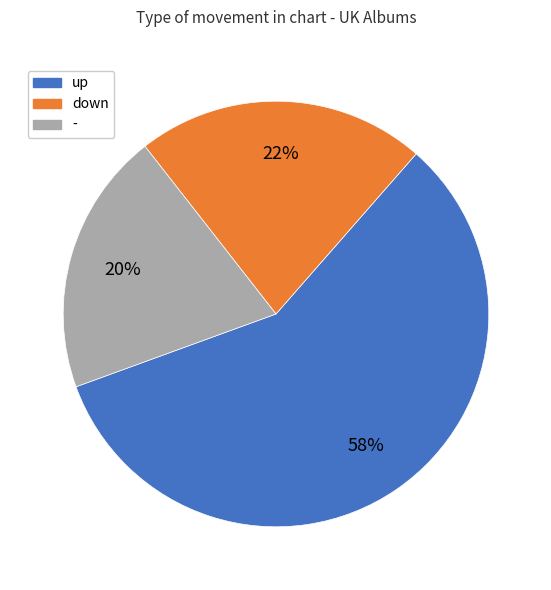

Approximately how many times larger is the value at down compared to -?

1.1